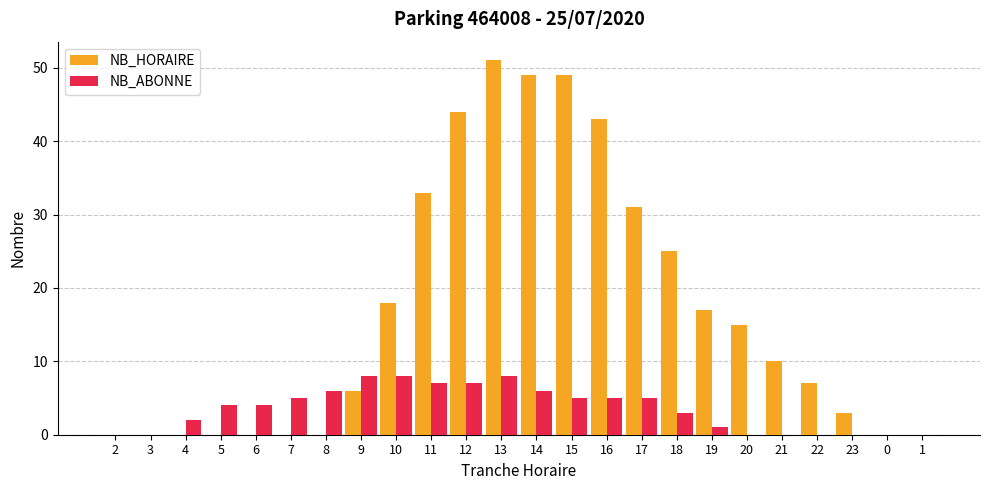

Reading left to right, list all the values displayed in this chart.

NB_HORAIRE: 0	0	0	0	0	0	0	6	18	33	44	51	49	49	43	31	25	17	15	10	7	3	0	0
NB_ABONNE: 0	0	2	4	4	5	6	8	8	7	7	8	6	5	5	5	3	1	0	0	0	0	0	0